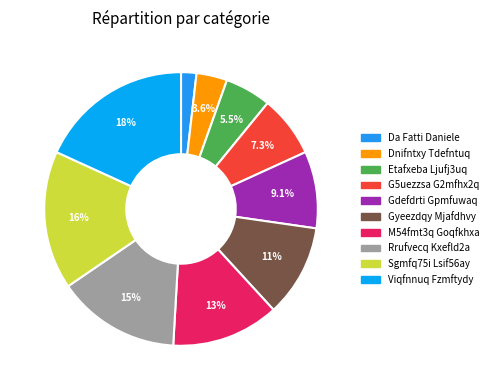

The Da Fatti Daniele slice represents 2% of the pie. True or false?

True